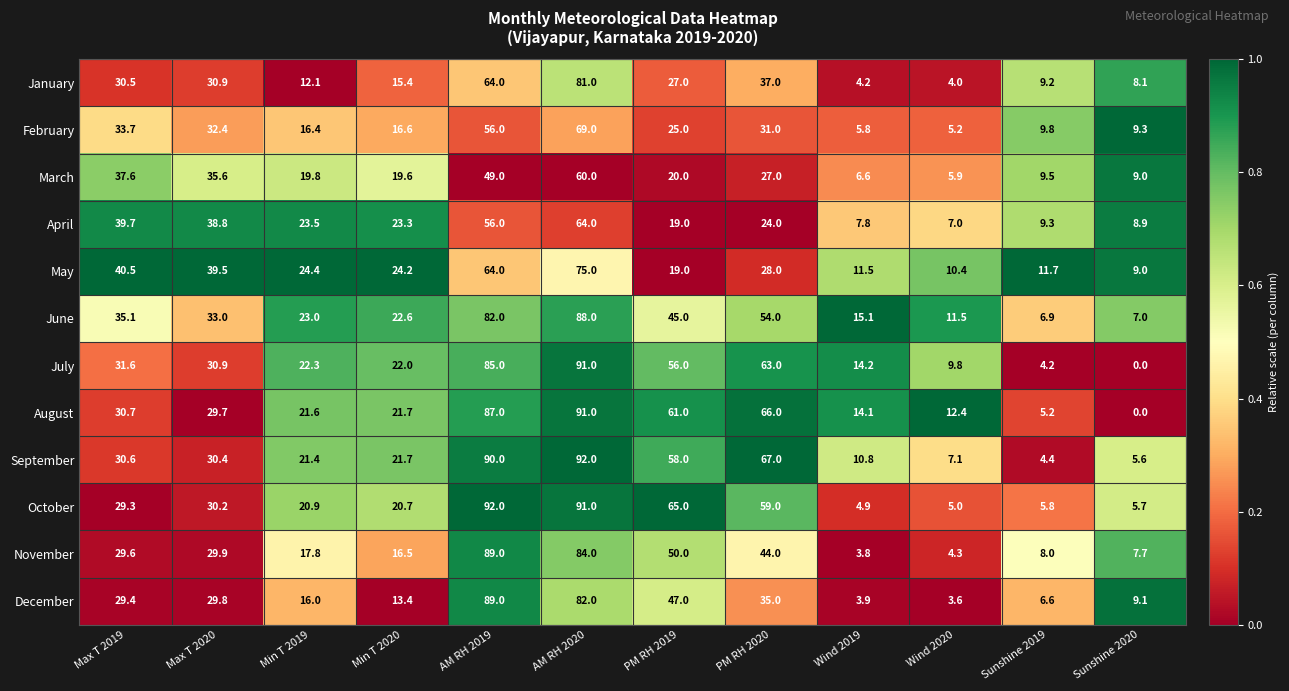

What is the difference between the maximum and minimum values in the January series?

77.0